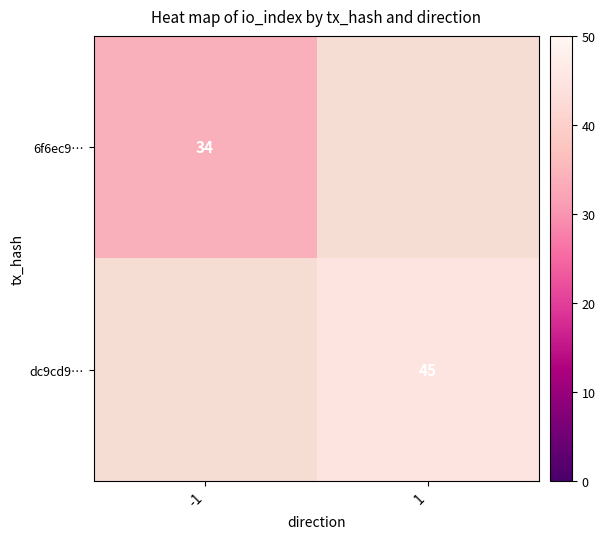

Is it true that dc9cd9… equals 25 at 1?

False